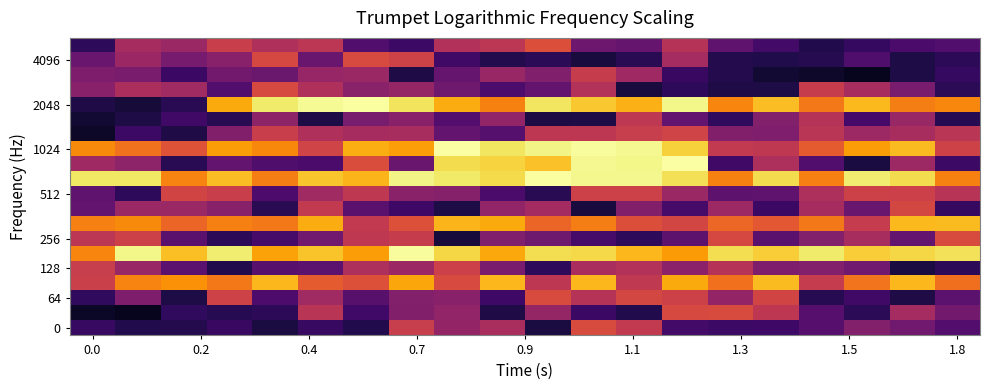

At how many categories does at least one series exceed 0?

20